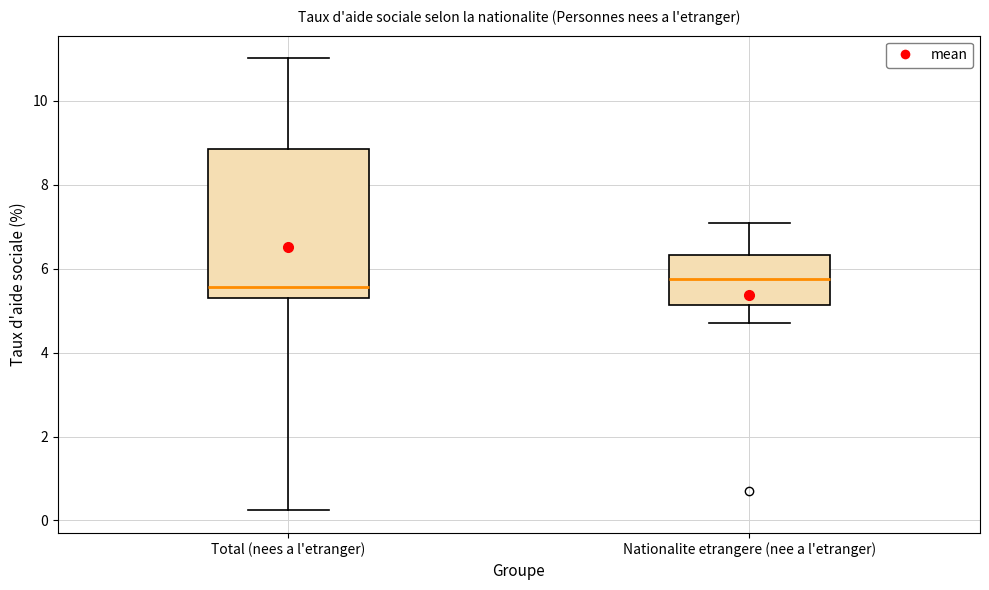

Where is the upper edge of the box for Nationalite etrangere (nee a l'etranger) on the y-axis? The values are not printed on the chart, so give them approximately, as read against the axis.

6.4